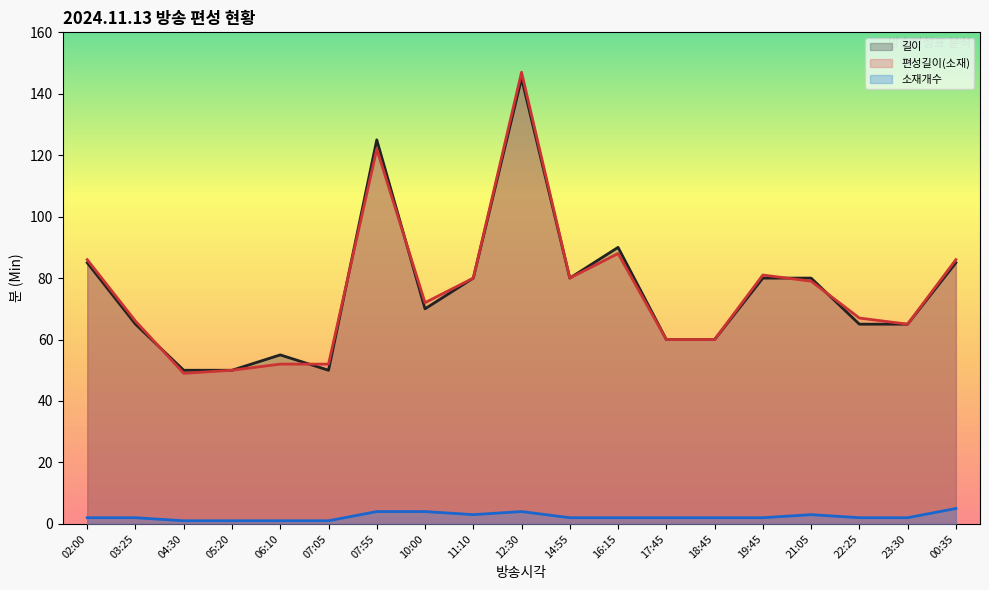

Count the number of data series in this chart.

3